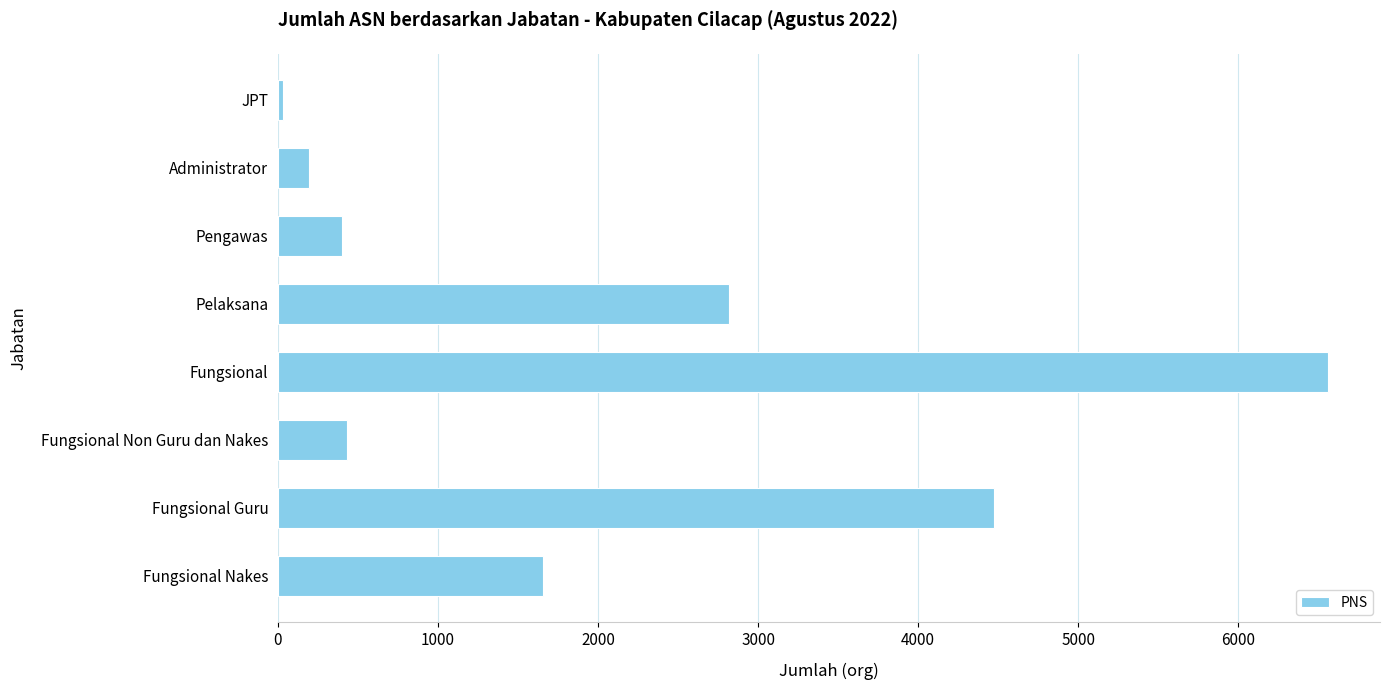

Does the chart contain any negative values?

No